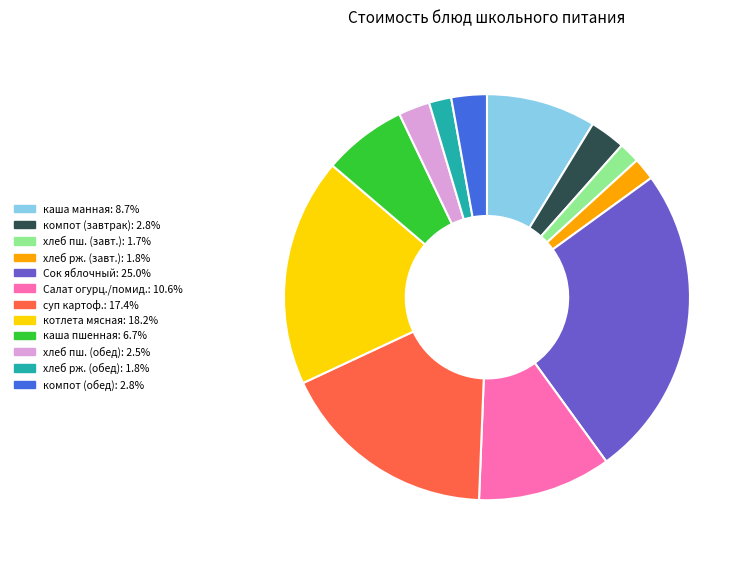

Is there a majority slice in this chart?

No